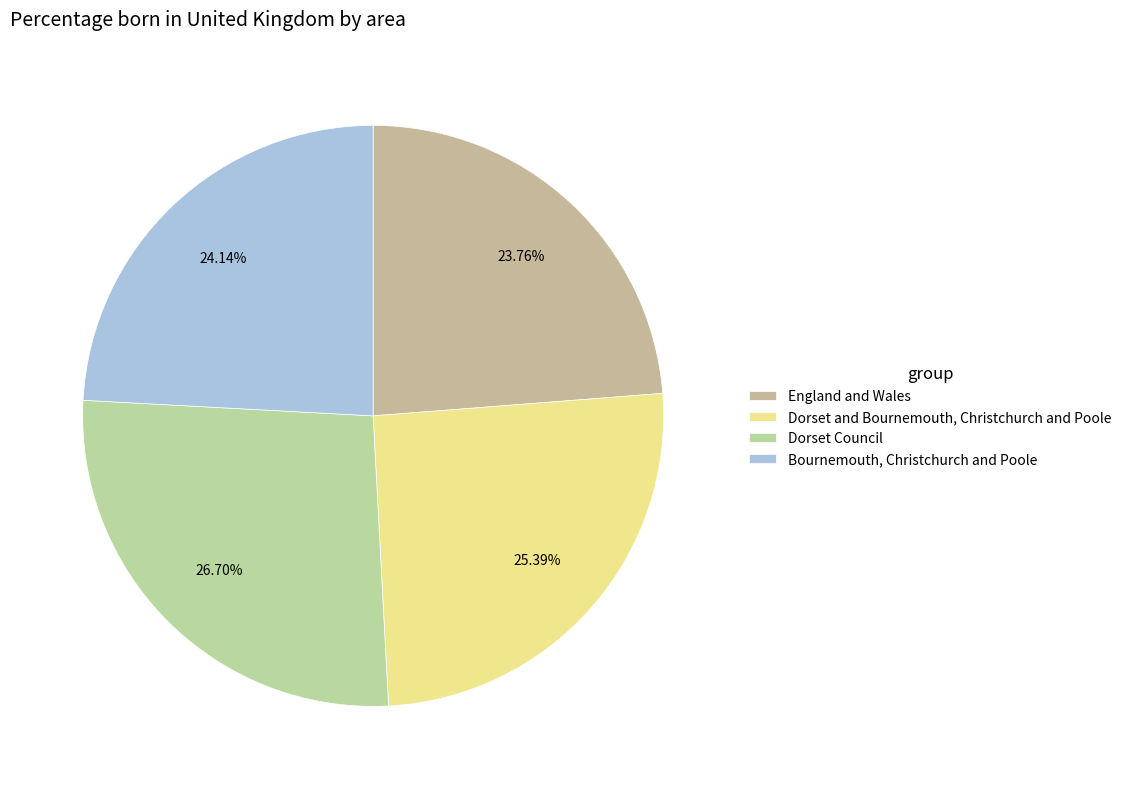

Which slice is the largest?

Dorset Council